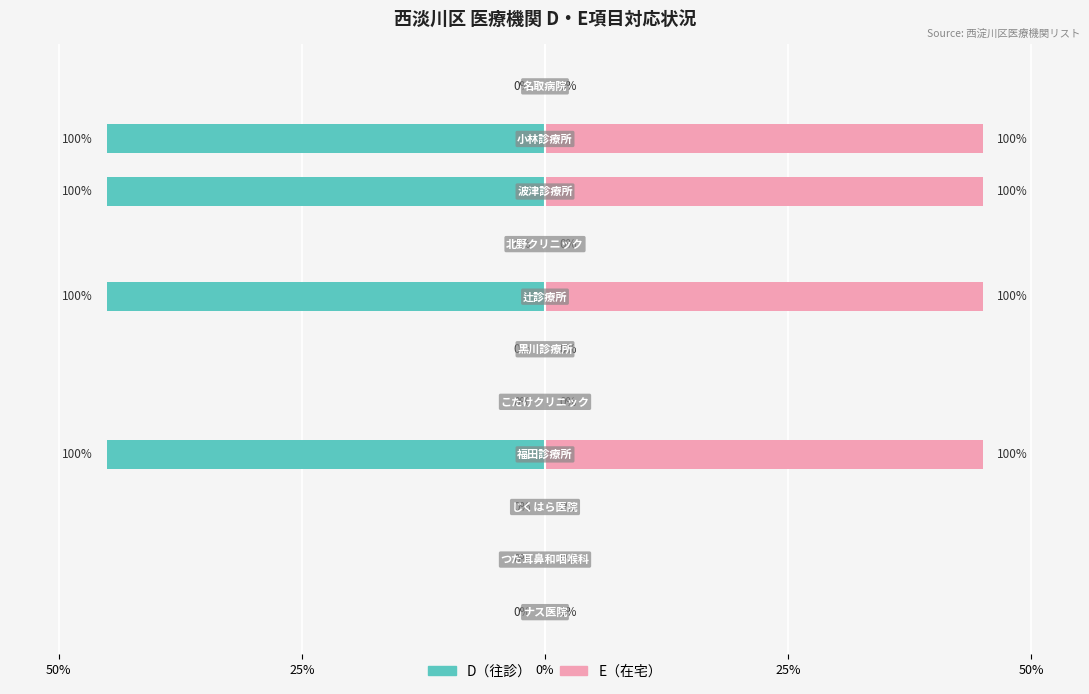

Reading left to right, extract all data points from this chart.

A_count: 1	1	1	1	1	1	1	1	1	1	1
D_count: 0	0	0	1	0	0	1	0	1	1	0
E_count: 0	0	0	1	0	0	1	0	1	1	0